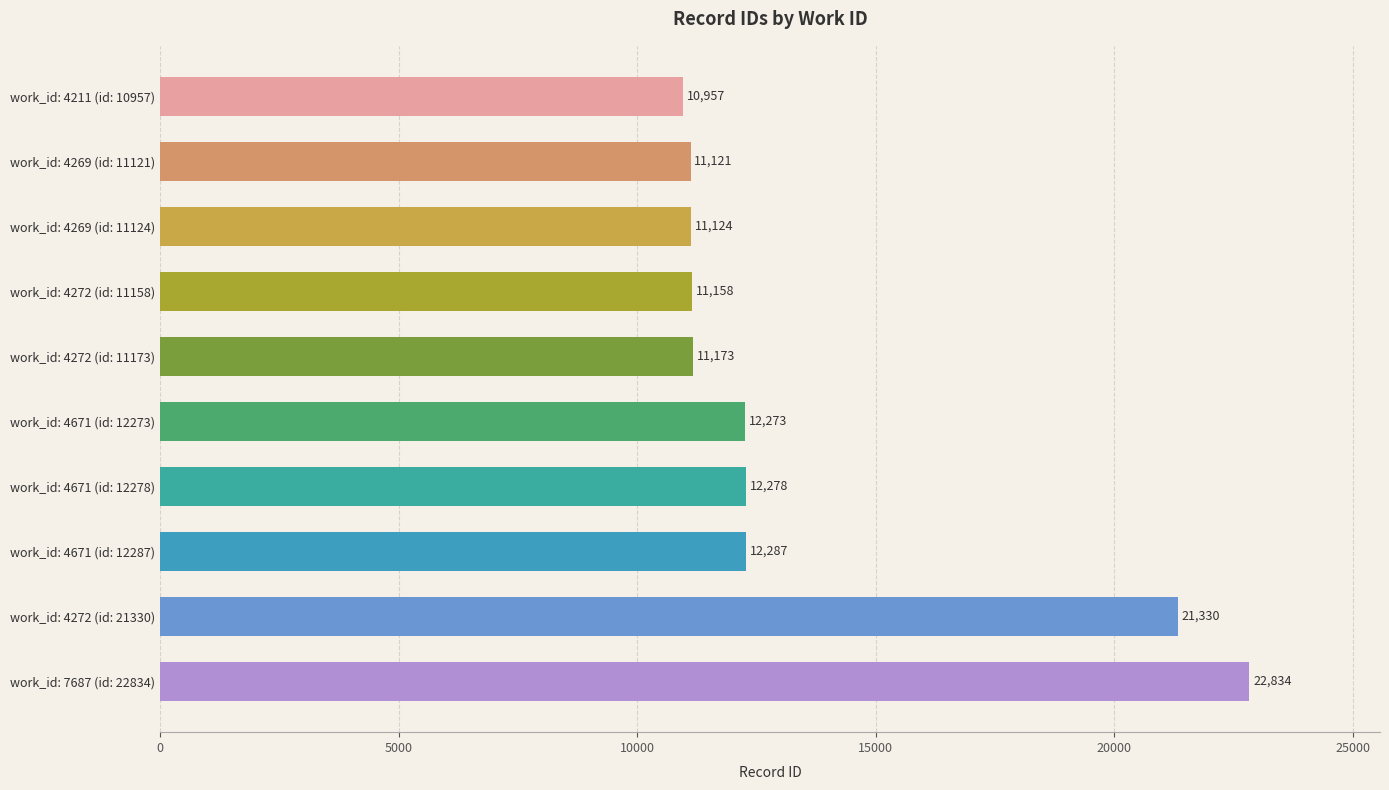

Count the number of categories in the chart.

10